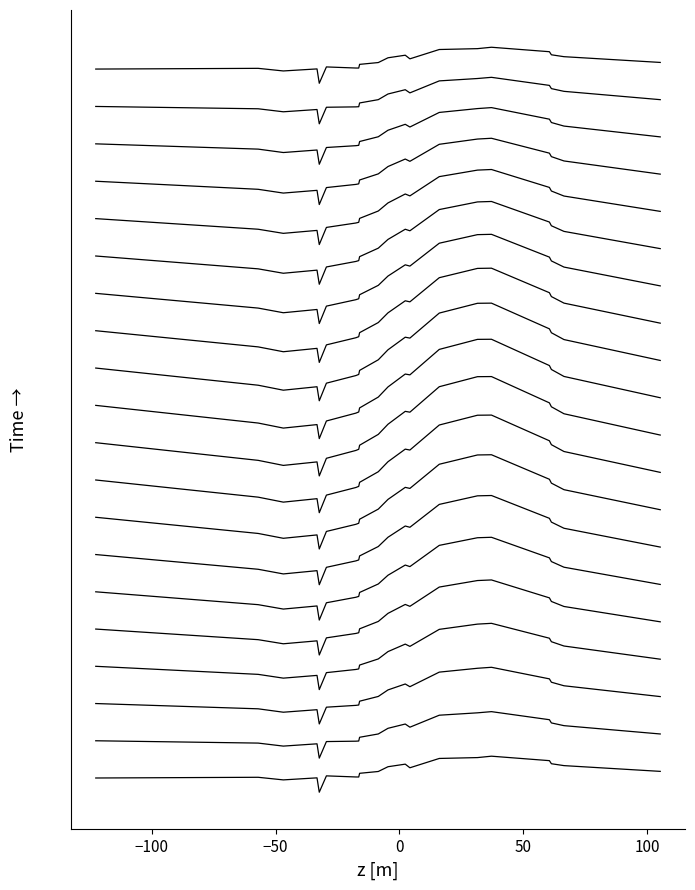

What is the average value?

0.9